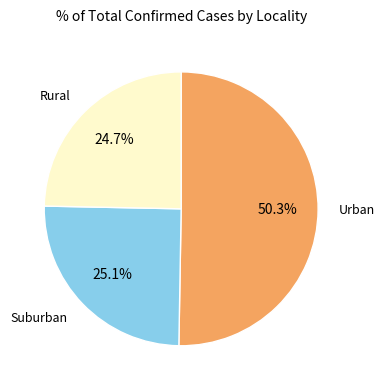

Combined, do Urban and Rural account for over 50%?

Yes